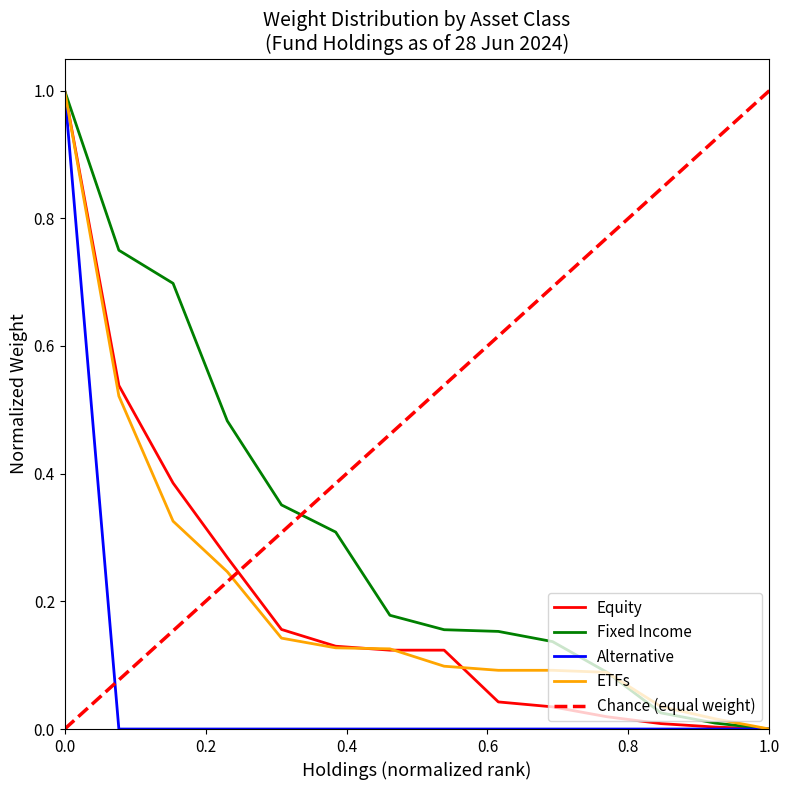

Is it true that Alternative equals 0.0 at 1.0?

True